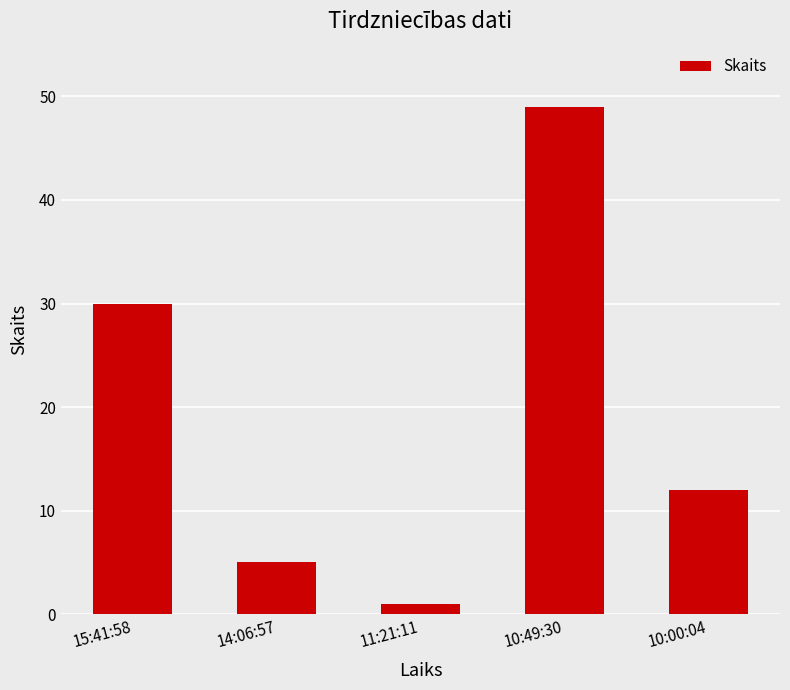

At which category does the chart reach its peak across all series?

10:49:30